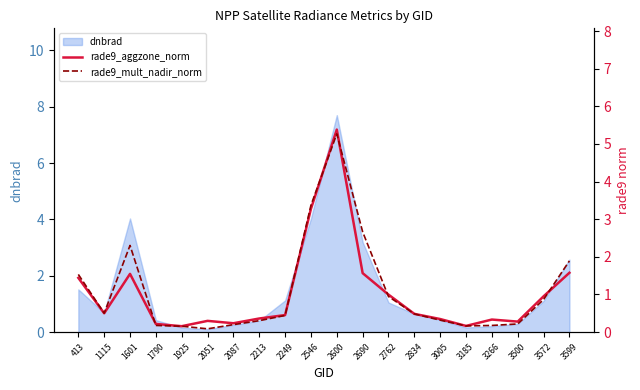

Is the value of rade9_aggzone_norm at 2834 greater than the value of rade9_mult_nadir_norm at 2213?

Yes